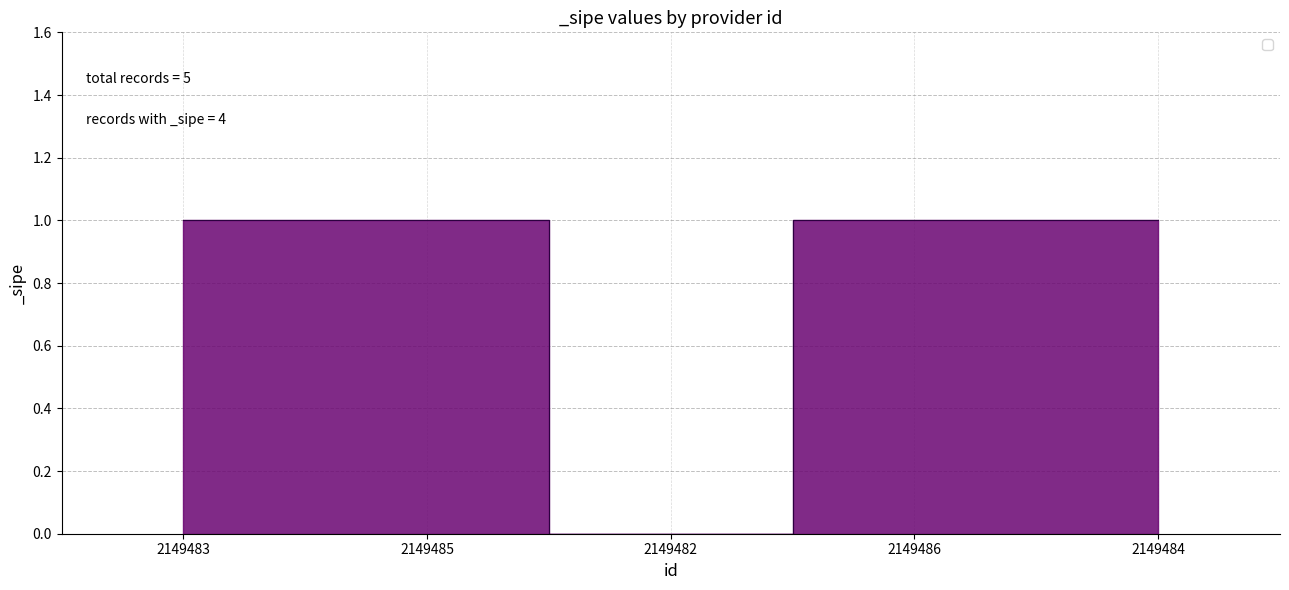

Reading left to right, list all the values displayed in this chart.

1	1	0	1	1